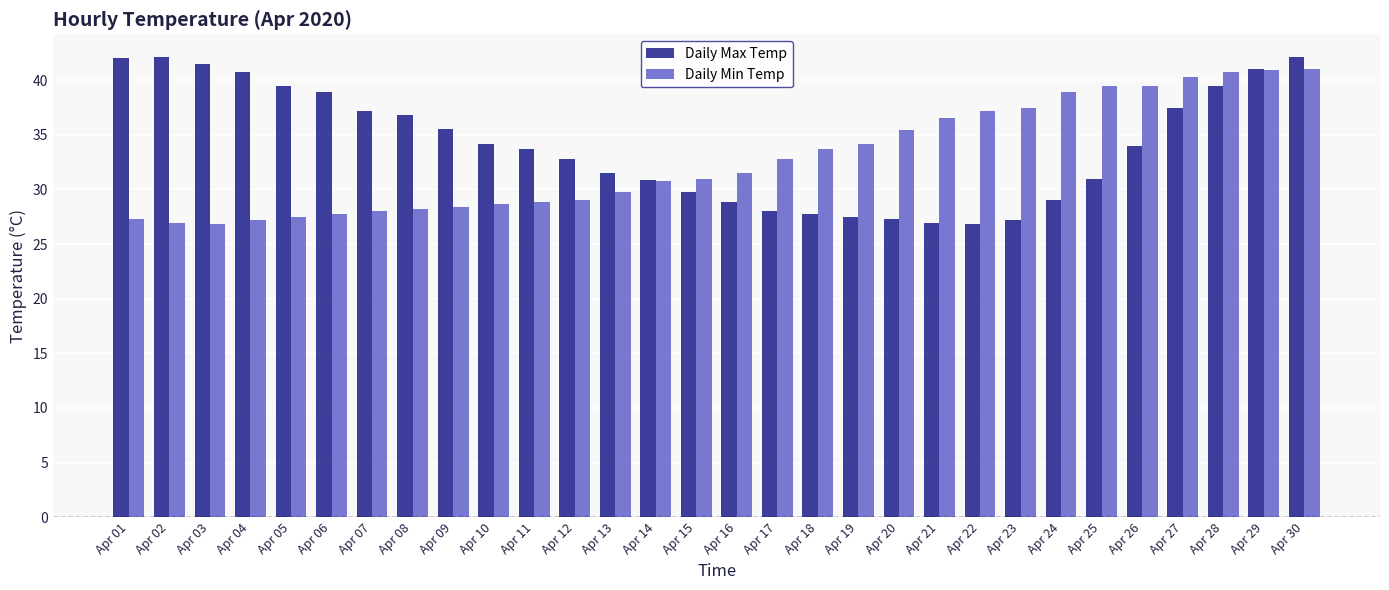

Is the value of Daily Min Temp at Apr 13 greater than the value of Daily Max Temp at Apr 12?

No